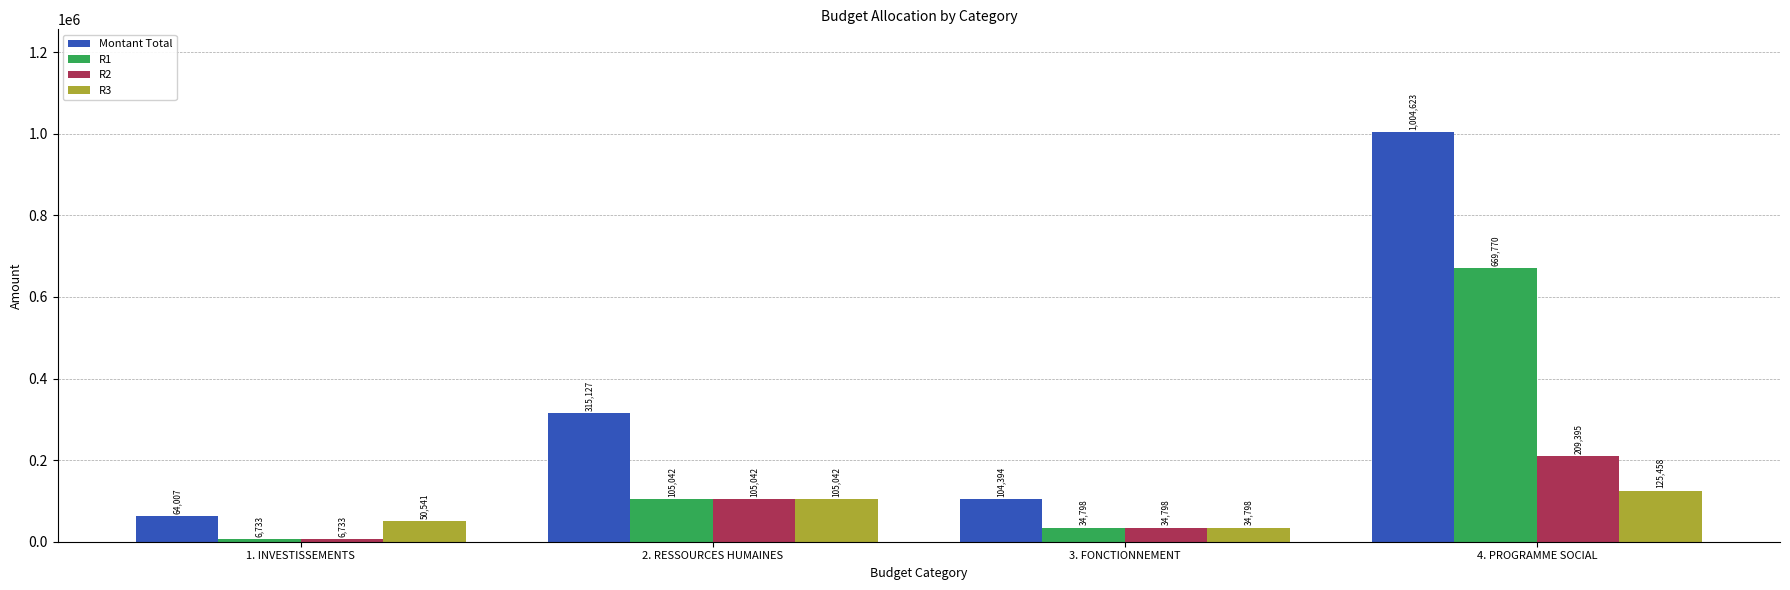

What is the value of the R2 bar at the 2nd from the left?

105042.3